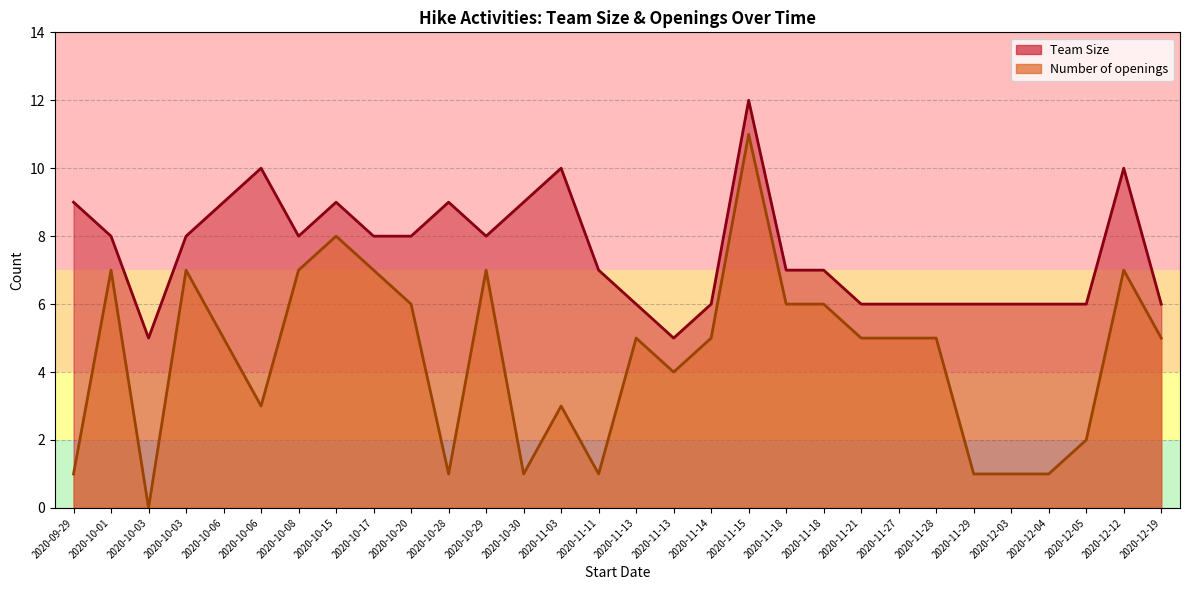

Between 2020-10-15 and 2020-11-15, which series saw the biggest shift?

Team Size